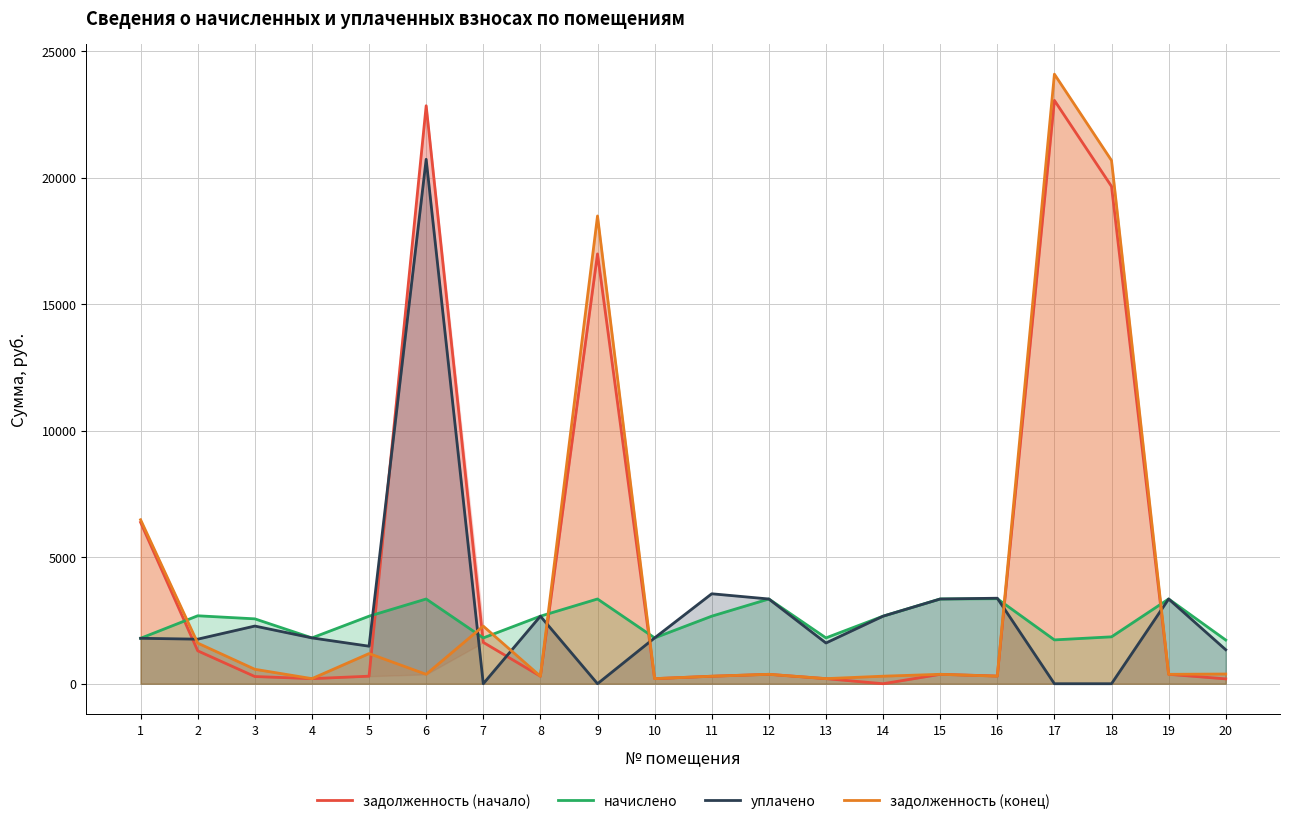

Which series has the widest spread of values?

задолженность (конец)